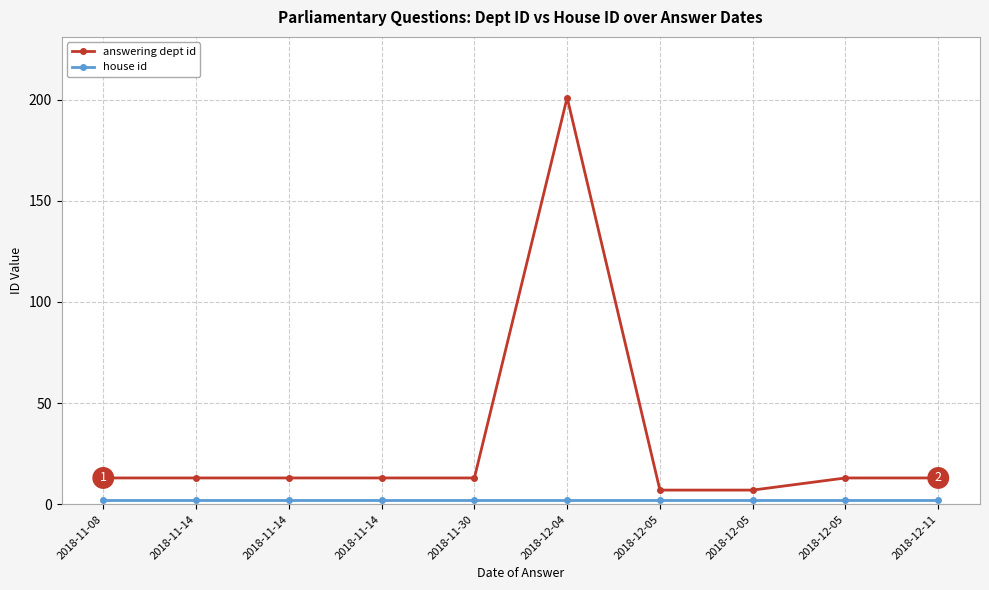

Is this an area chart (filled region under the line)?

No